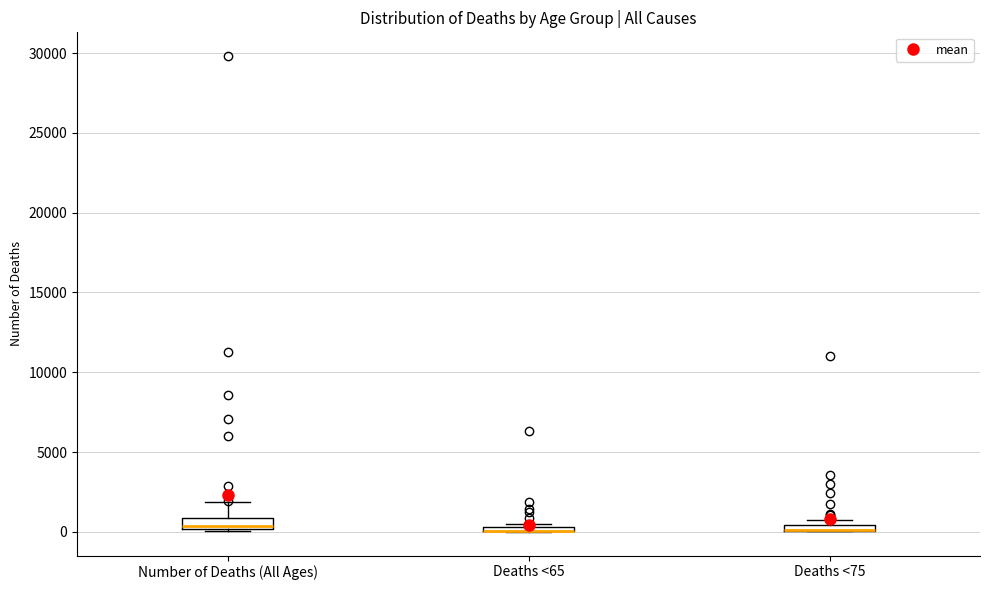

Where is the lower edge of the box for Deaths <65 on the y-axis? The values are not printed on the chart, so give them approximately, as read against the axis.

0